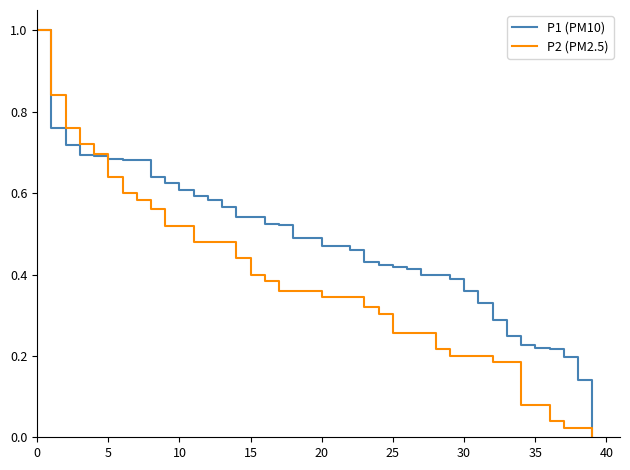

Which series has the largest total across all categories?

P1 (PM10)